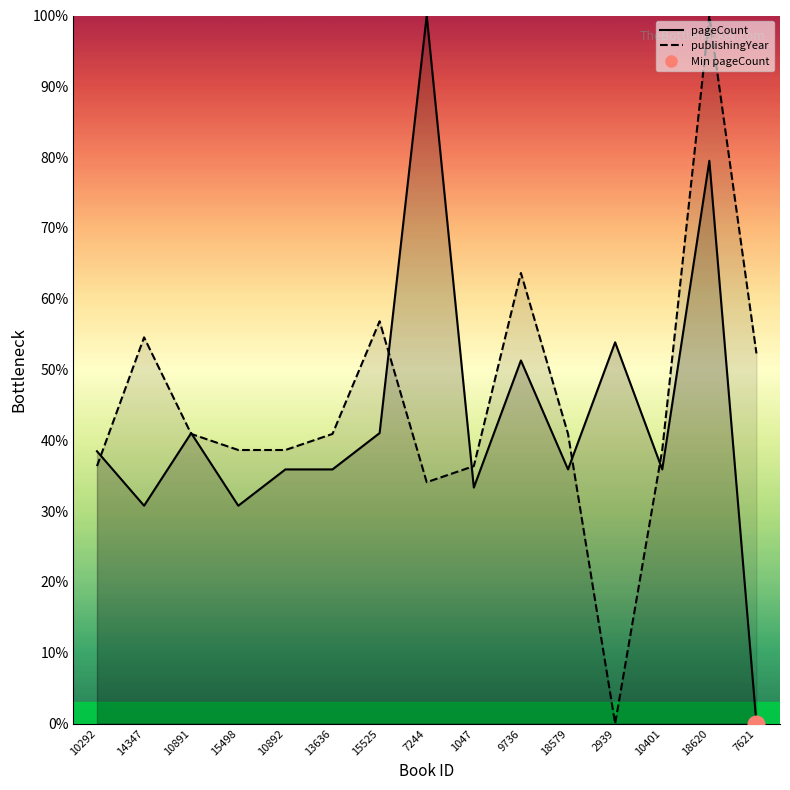

Which series ends up on top after the final intersection of pageCount and publishingYear?

publishingYear